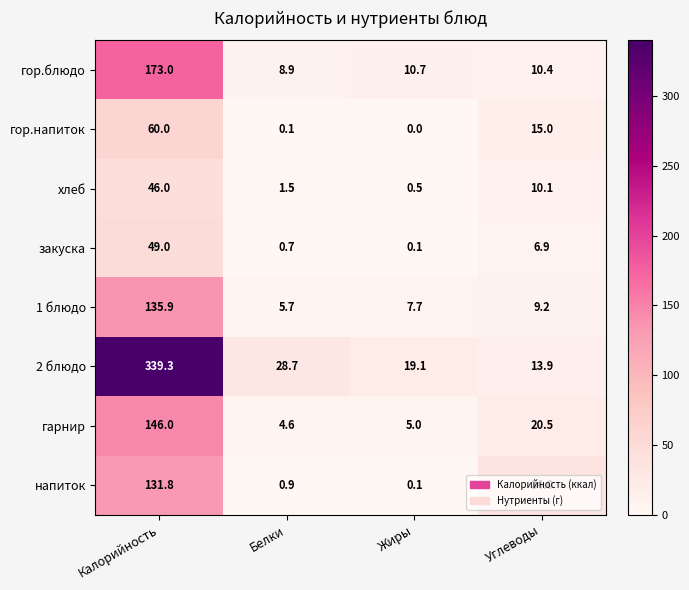

At how many categories does at least one series exceed 109?

1